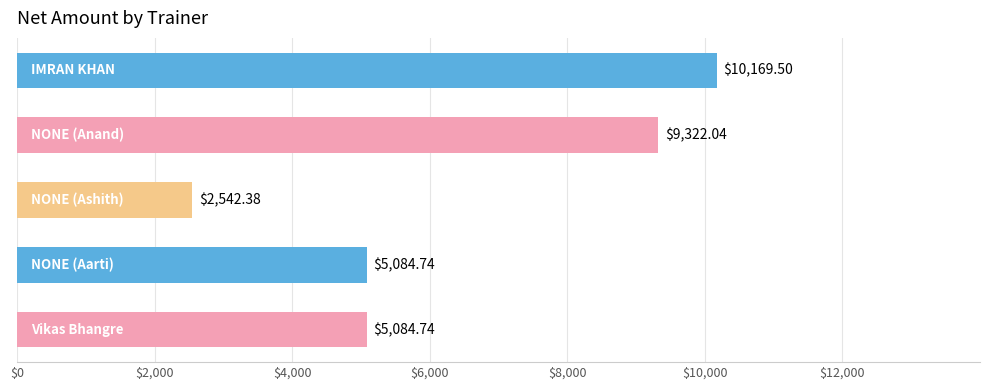

What is the difference between the second highest and minimum values?

6779.7